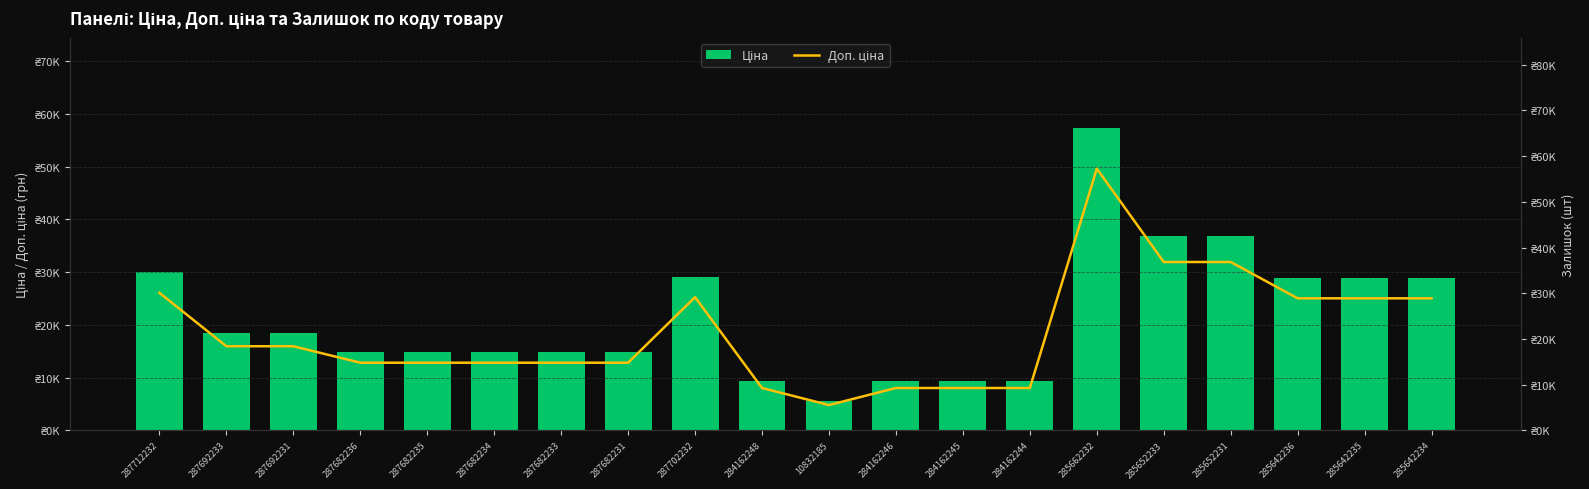

Reading left to right, extract all data points from this chart.

Ціна: 30102.8	18420.9	18420.9	14817.6	14817.6	14817.6	14817.6	14817.6	29152.3	9290.5	5560.3	9290.5	9290.5	9290.5	57258.0	36841.8	36841.8	28901.7	28901.7	28901.7
Доп. ціна: 30102.8	18420.9	18420.9	14817.6	14817.6	14817.6	14817.6	14817.6	29152.3	9290.5	5560.3	9290.5	9290.5	9290.5	57258.0	36841.8	36841.8	28901.7	28901.7	28901.7